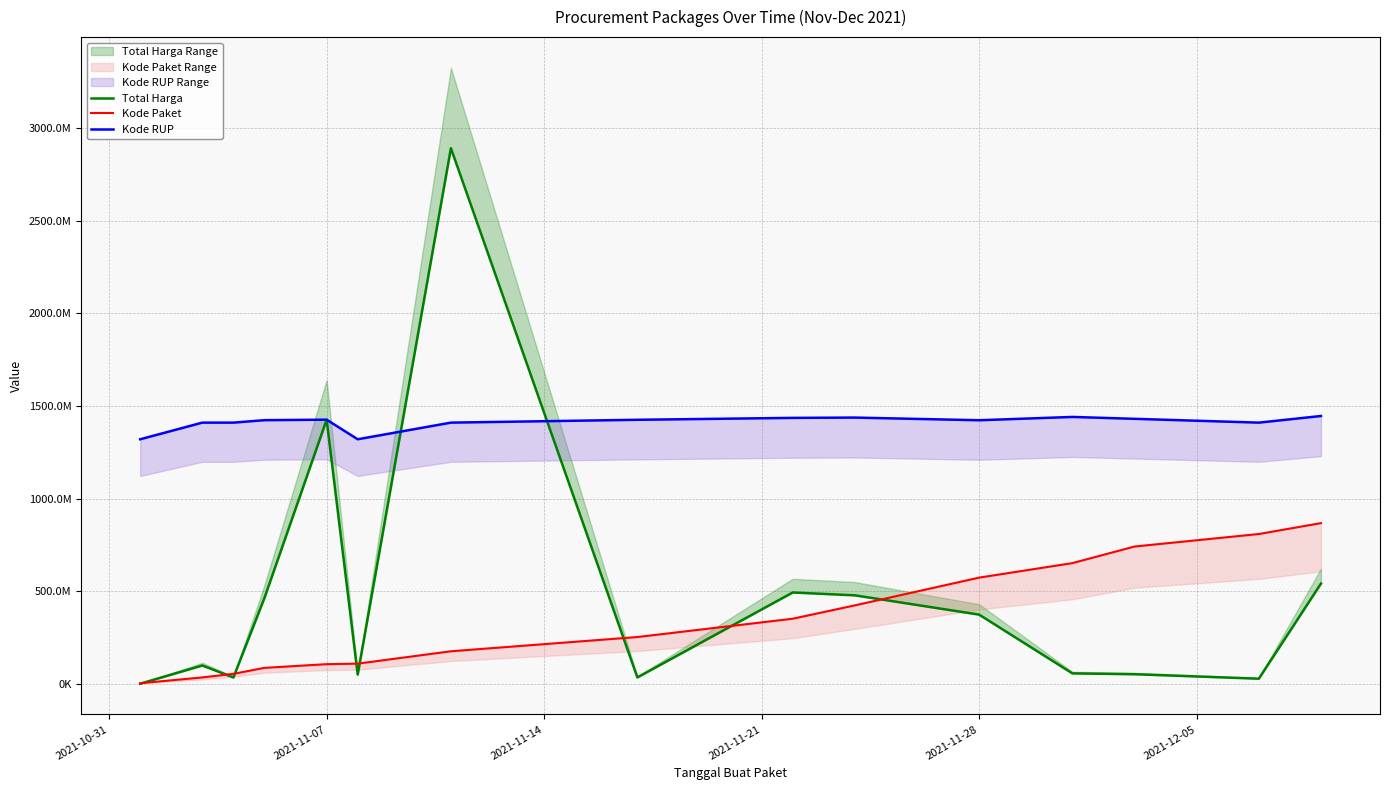

True or false: Kode RUP and Kode Paket cross at least once.

False